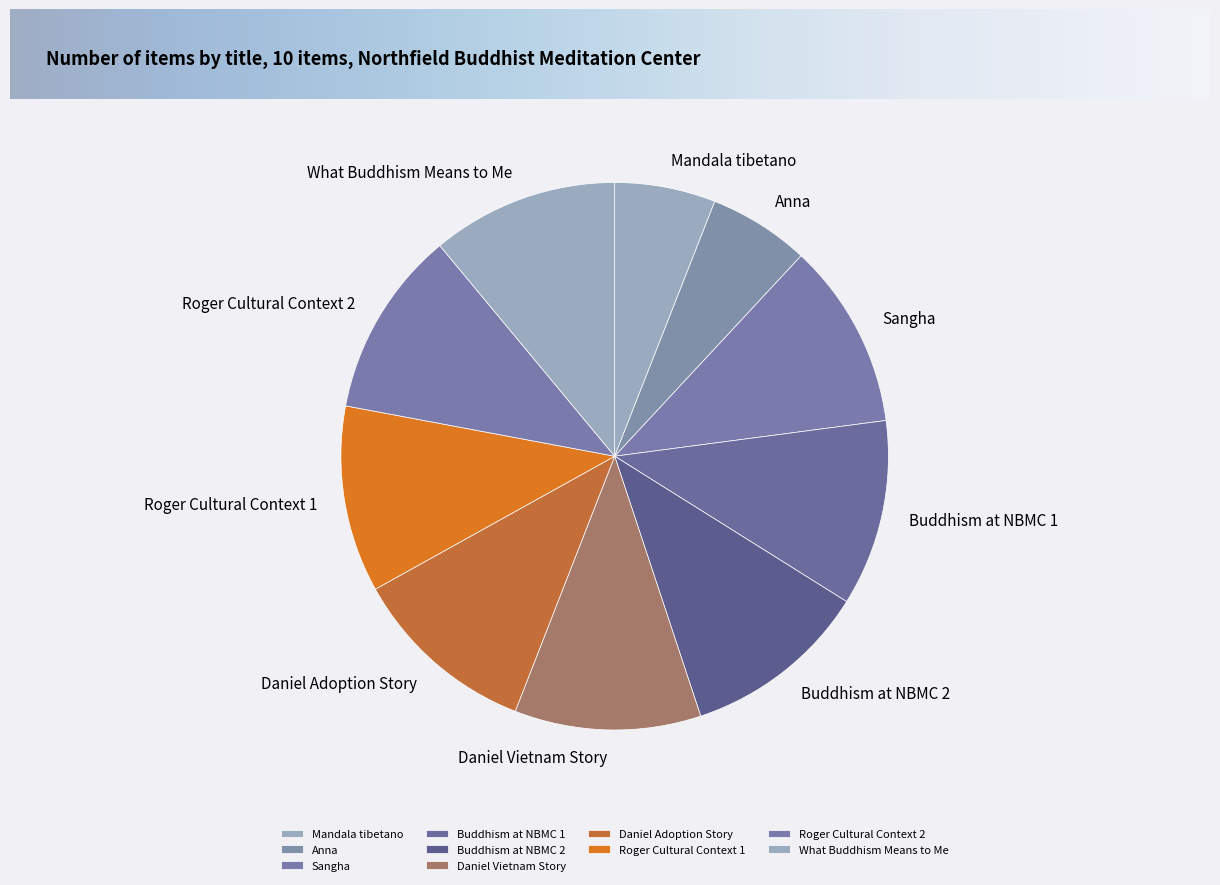

Approximately how many times larger is the value at Sangha compared to Roger Cultural Context 2?

1.0